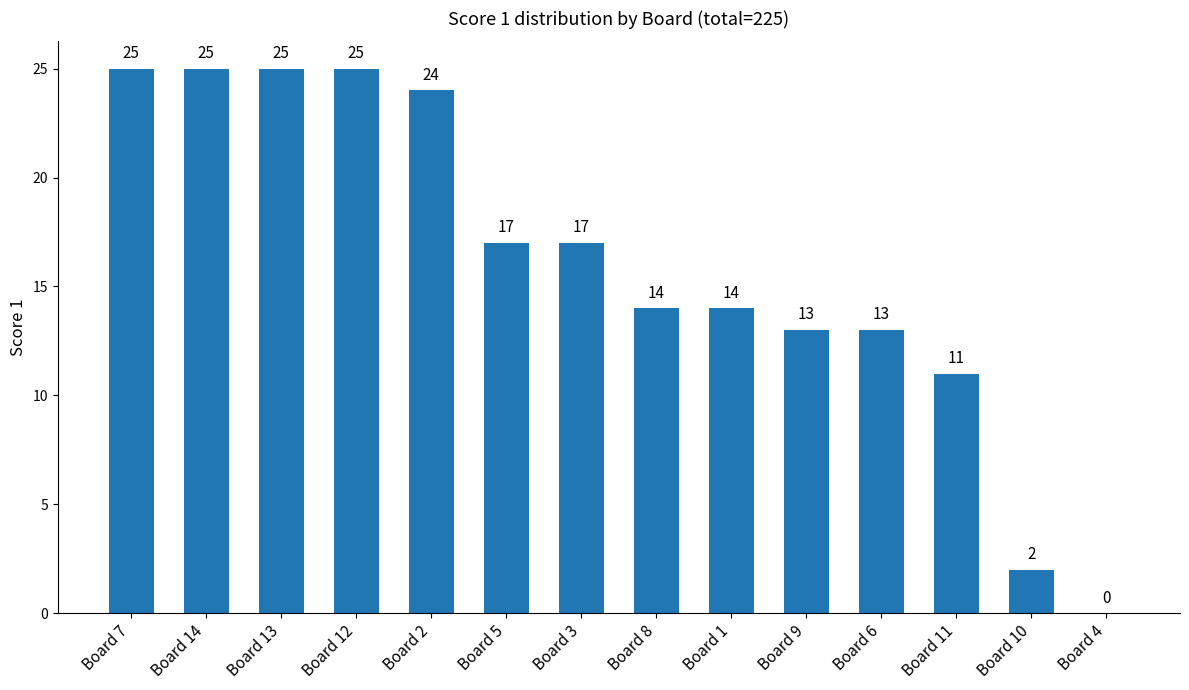

Reading left to right, list all the values displayed in this chart.

Board 7=25	Board 14=25	Board 13=25	Board 12=25	Board 2=24	Board 5=17	Board 3=17	Board 8=14	Board 1=14	Board 9=13	Board 6=13	Board 11=11	Board 10=2	Board 4=0